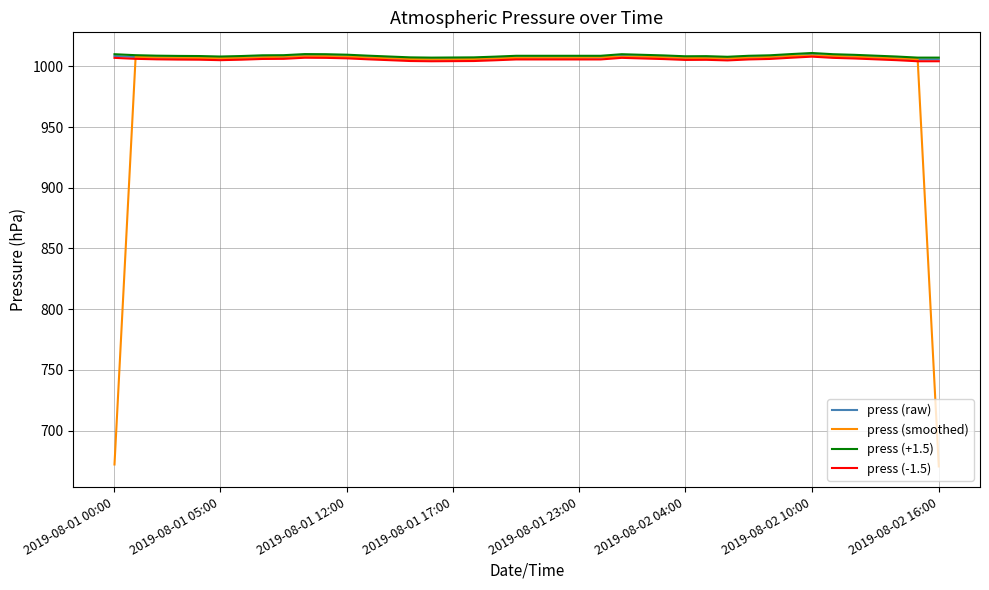

What is the smallest value displayed?

670.5